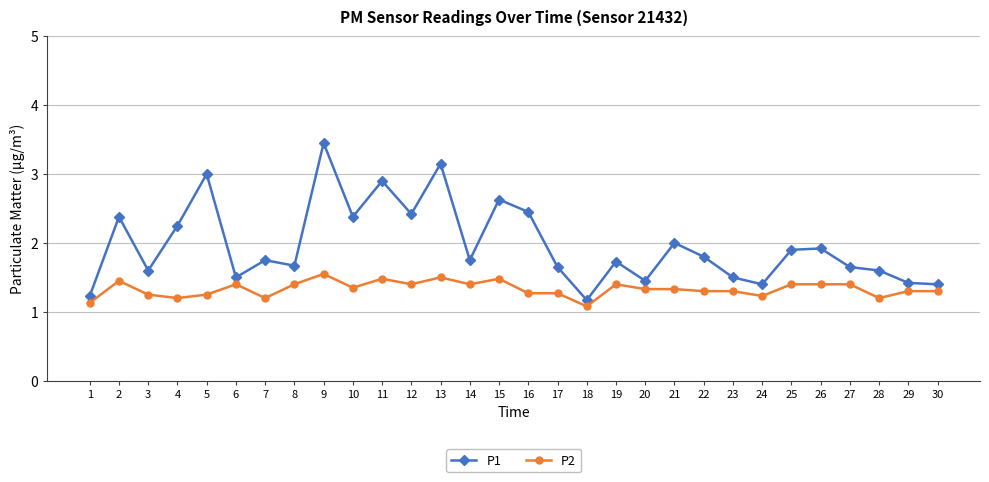

Which series has the largest total across all categories?

P1